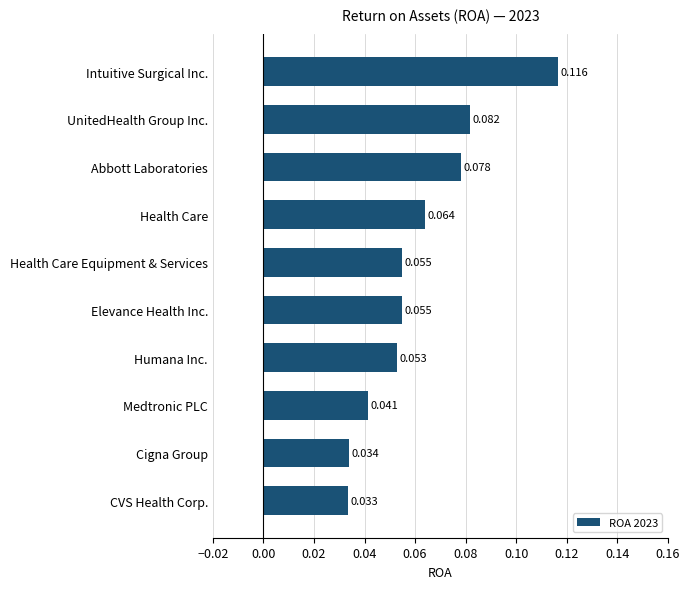

Which label corresponds to the smallest value in the chart?

CVS Health Corp.